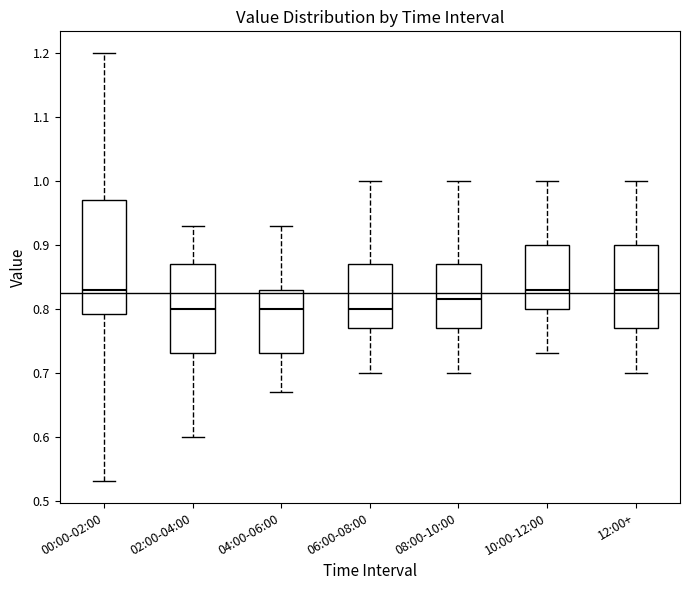

Which box is the tallest, from its lower edge to its upper edge?

00:00-02:00